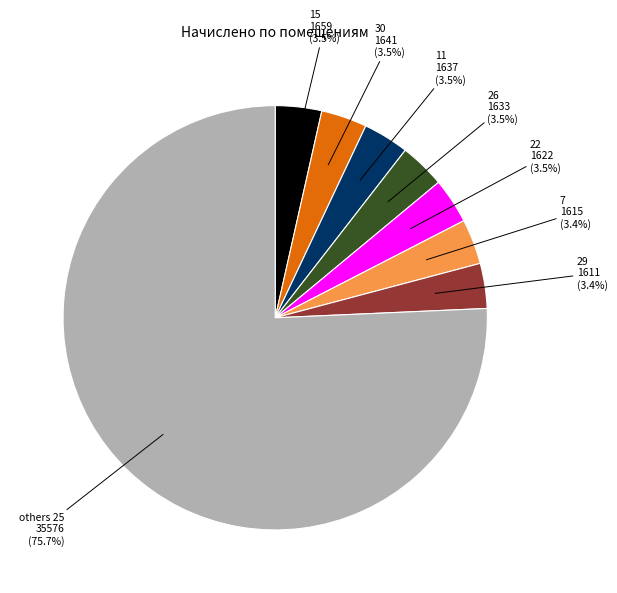

Does any single category account for the majority?

Yes